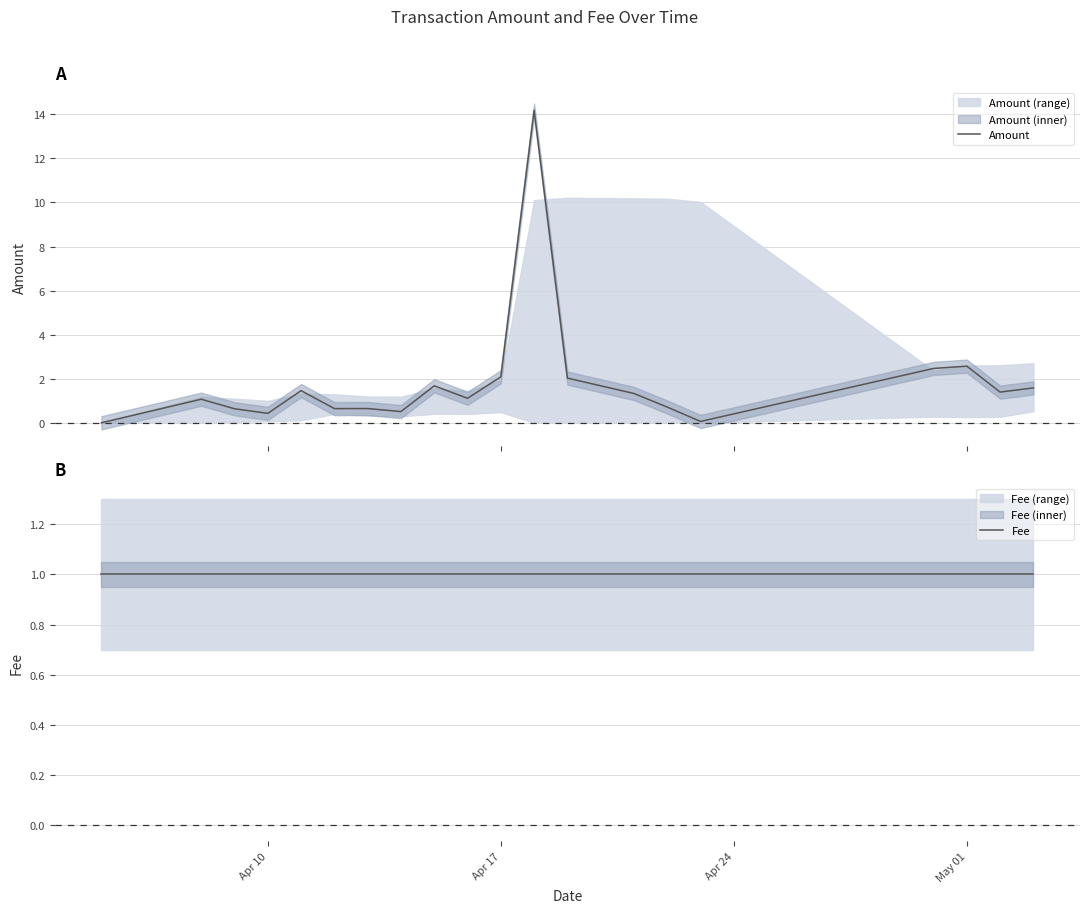

True or false: Fee and Amount intersect in this chart.

True